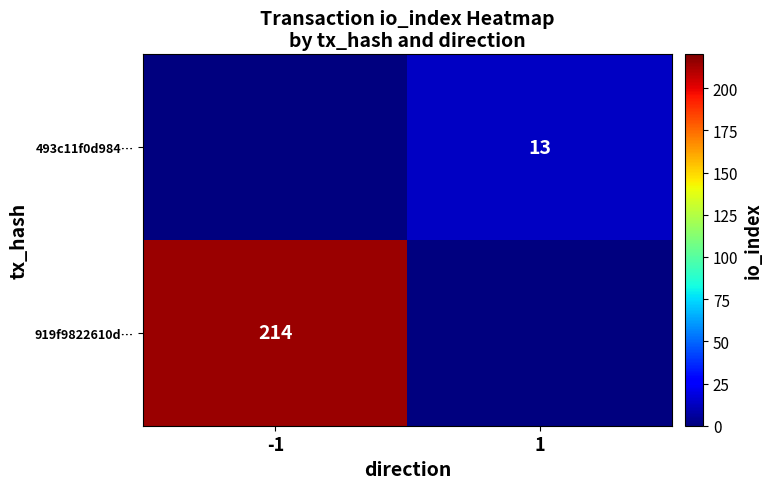

Which label corresponds to the largest value in the chart?

-1